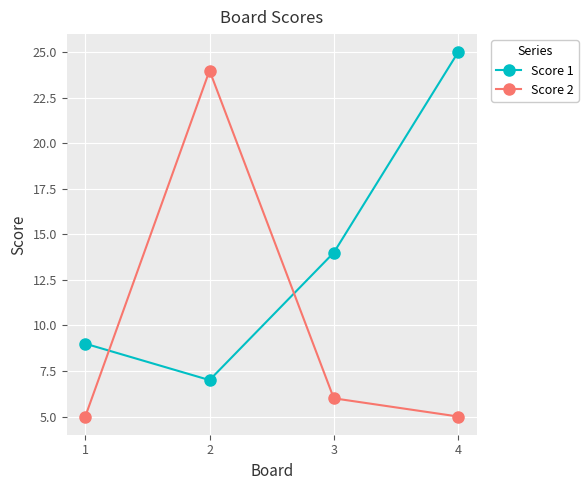

How many intersections are there between Score 2 and Score 1?

2